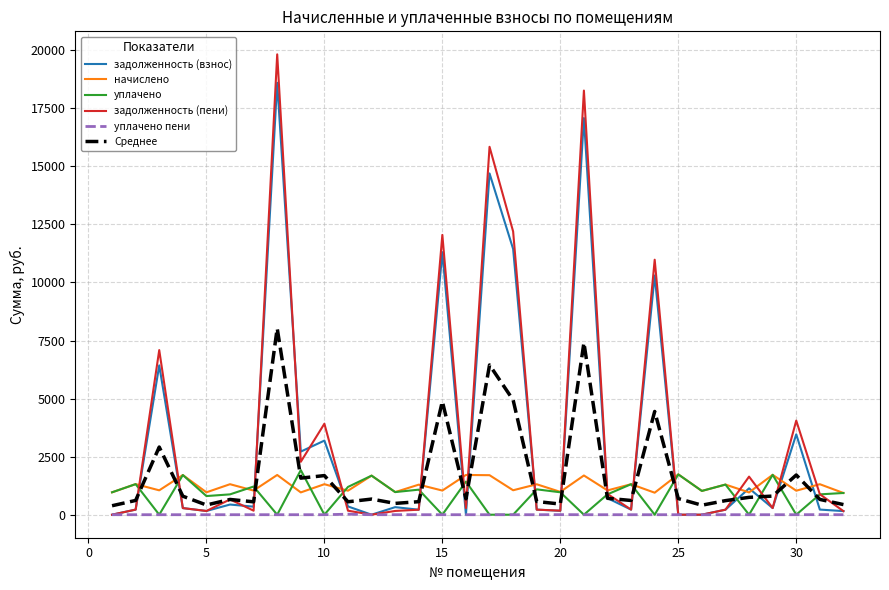

What is the highest value of the задолженность (пени) series?

19821.3